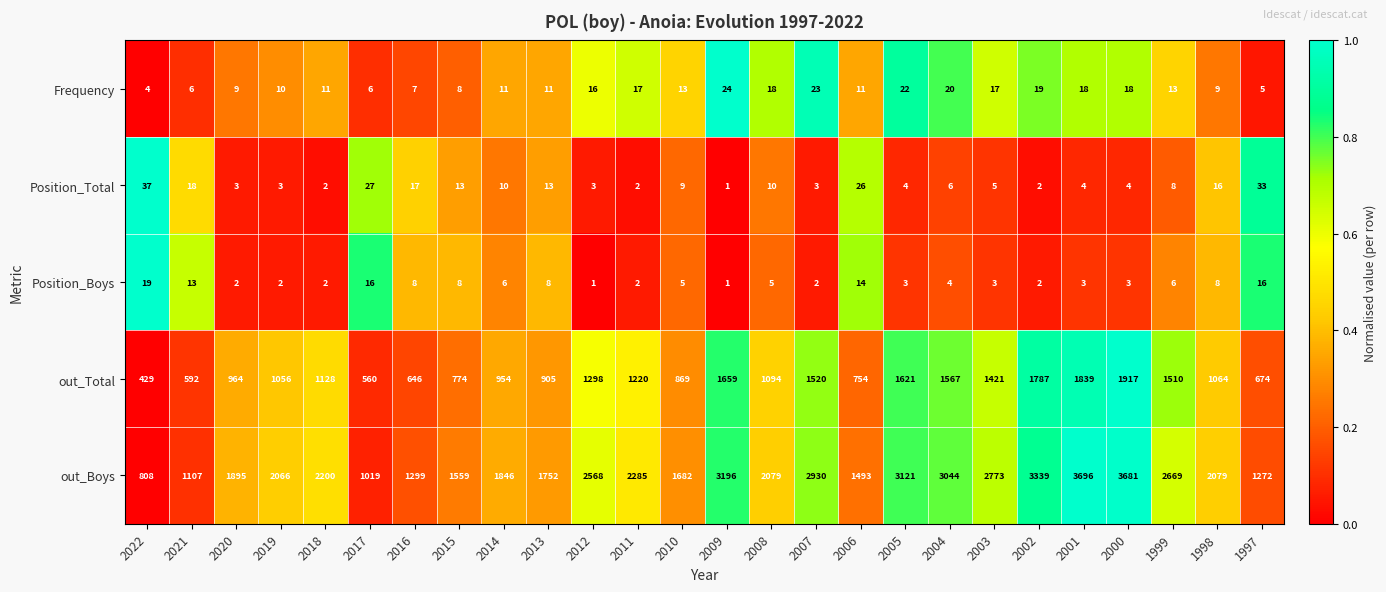

At which label does Position_Boys first exceed 5?

2022